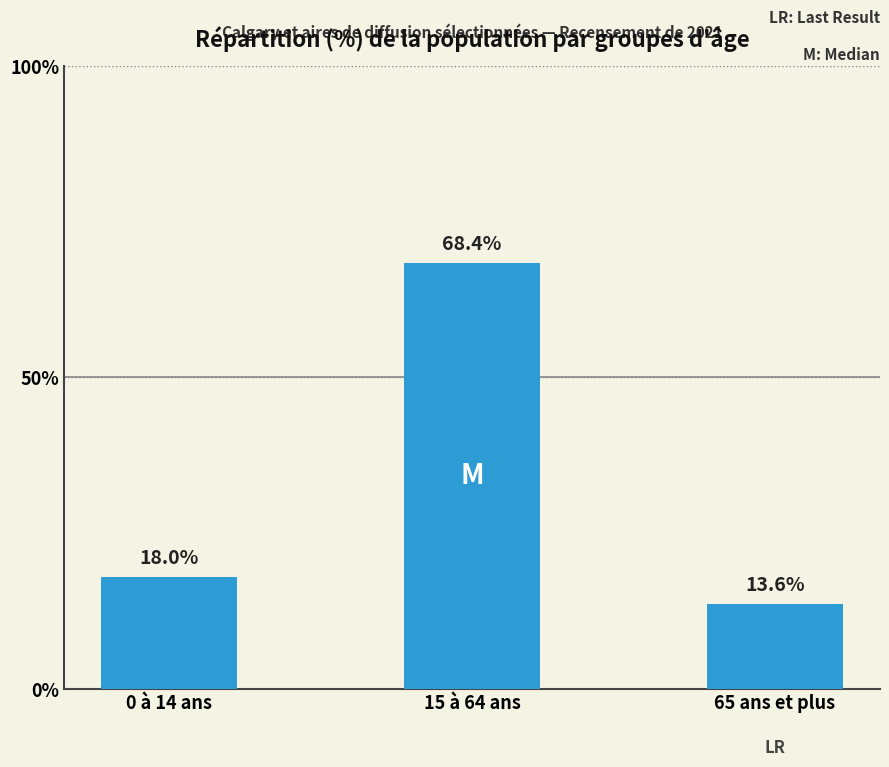

What is the minimum value shown in the chart?

13.6